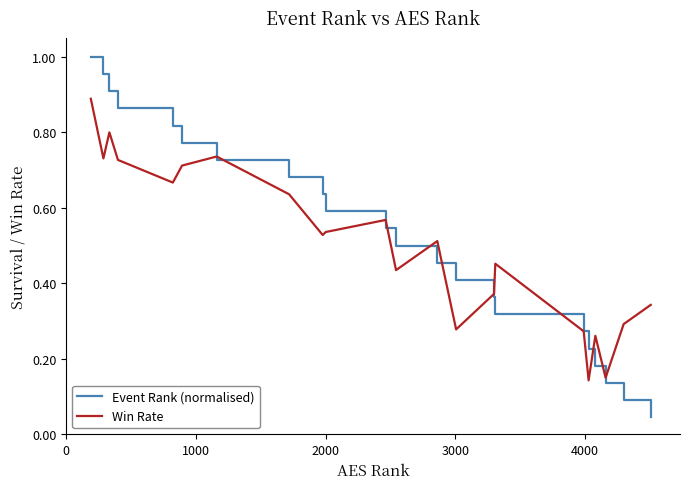

Rank the series by their maximum value, from lowest to highest.

Win Rate, Event Rank (normalised)